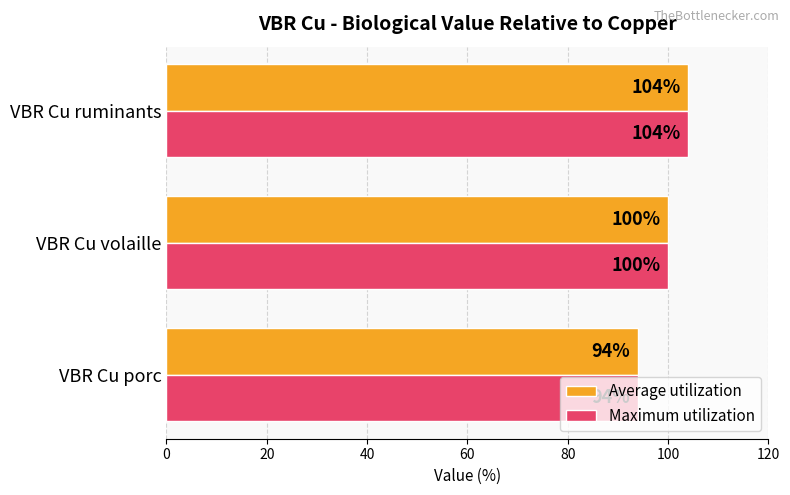

What is the total value across all series at VBR Cu porc?

188